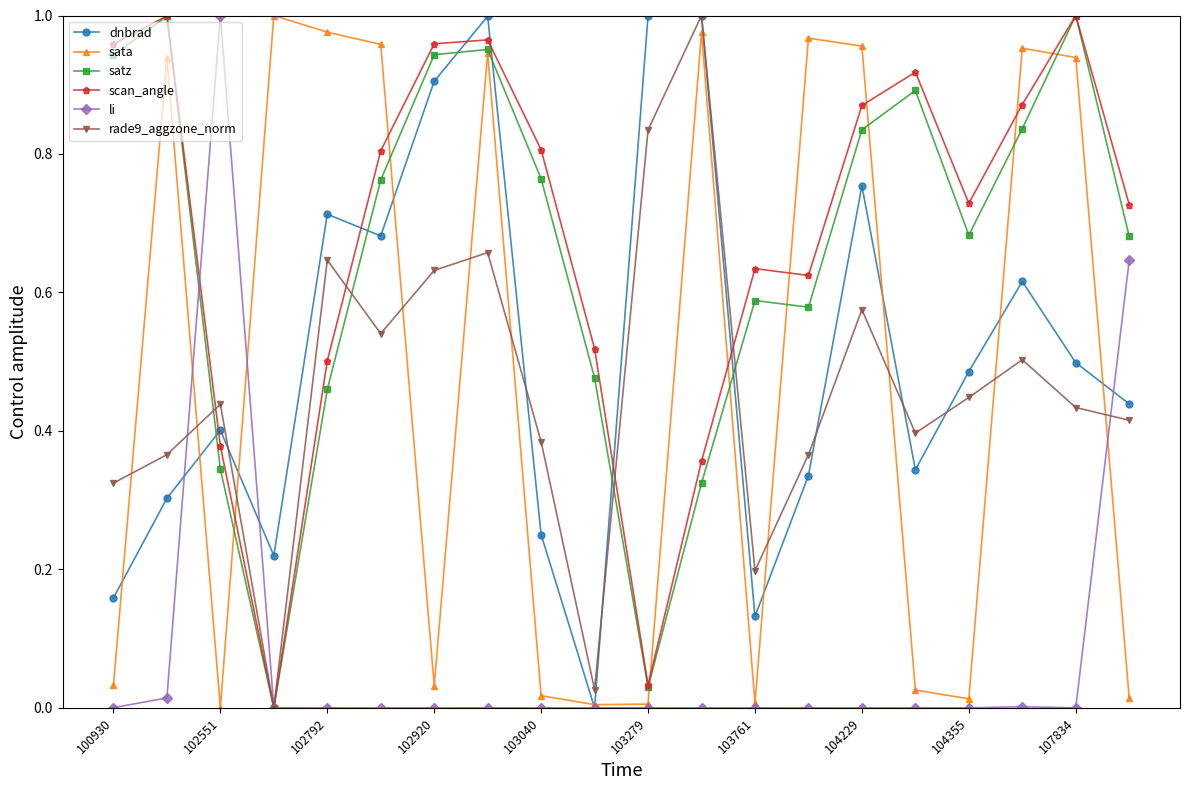

True or false: rade9_aggzone_norm has more than 1 points higher than both neighbors.

True